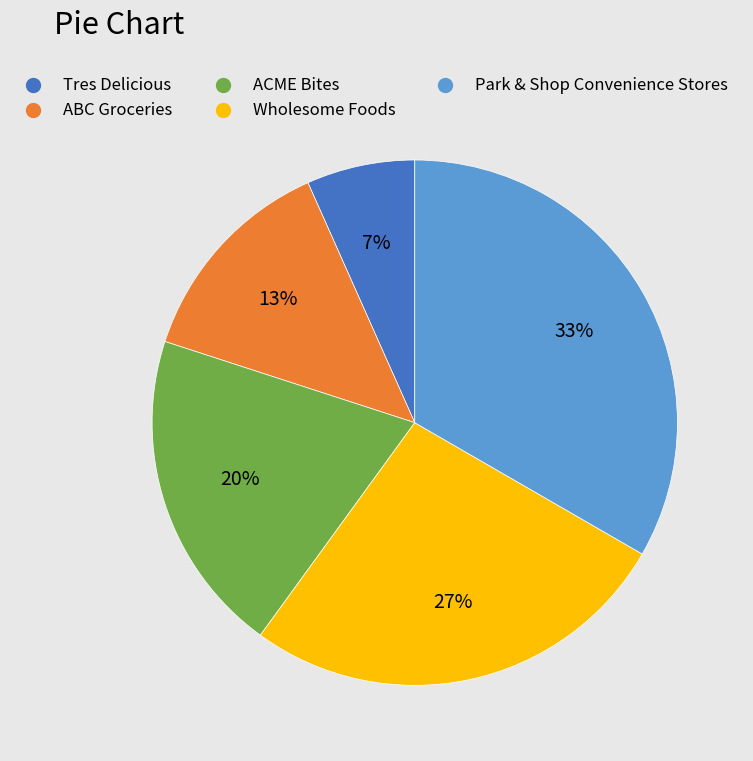

True or false: ABC Groceries accounts for 6% of the total.

False